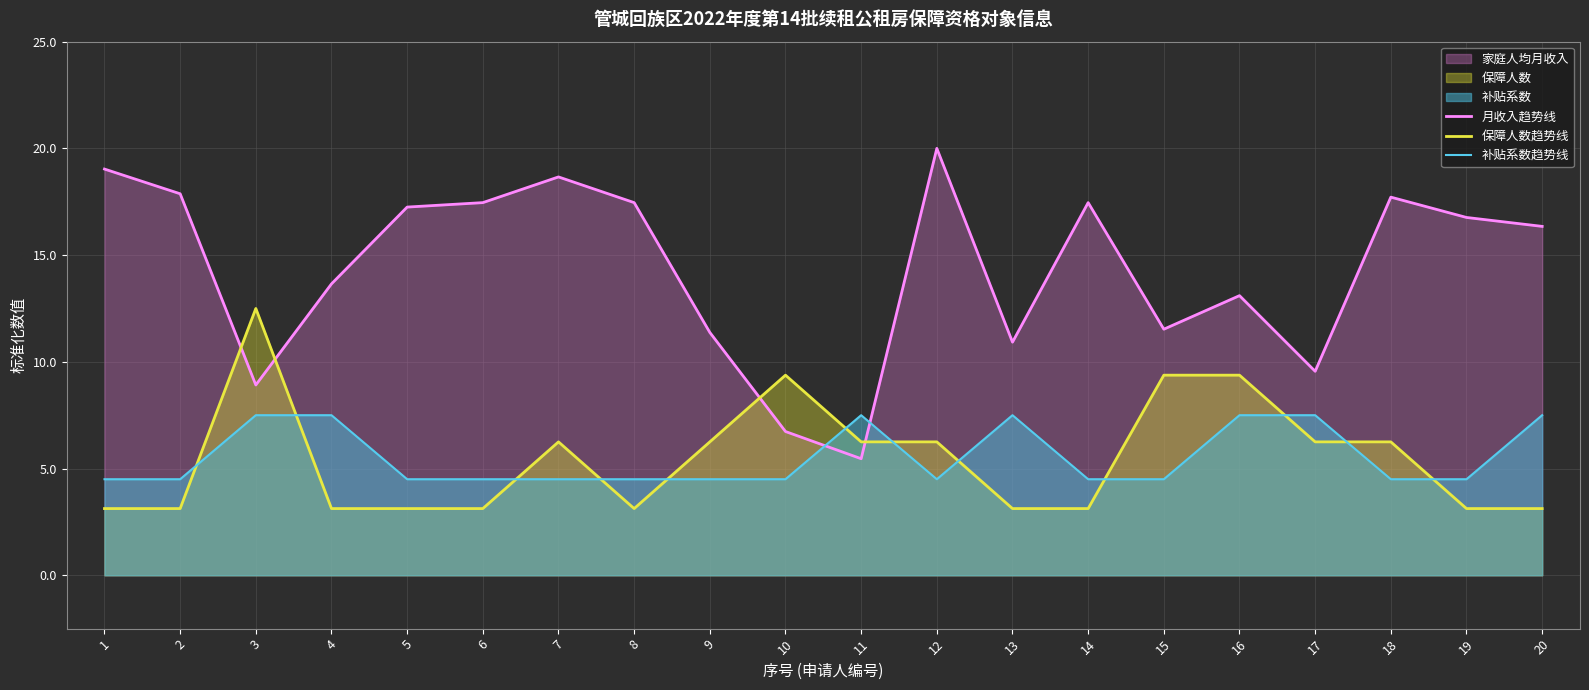

Which category has the lowest value in the 月收入趋势线 series?

11